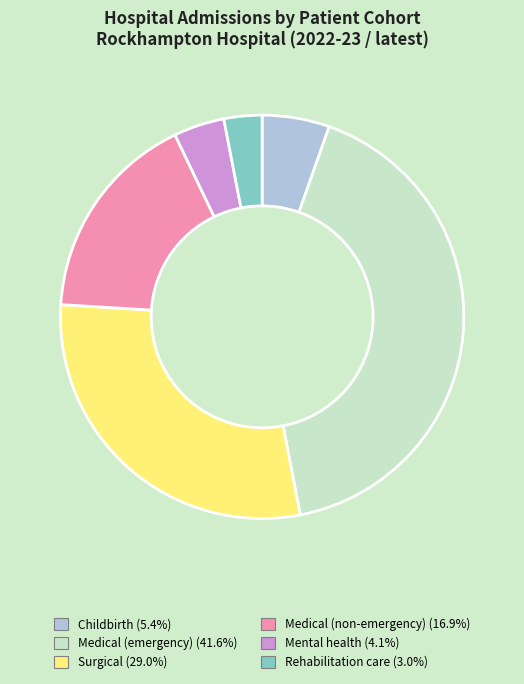

Which slice is the largest?

Medical (emergency)